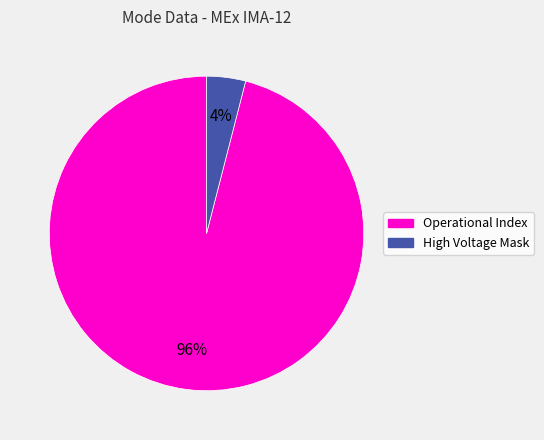

True or false: High Voltage Mask accounts for 17% of the total.

False